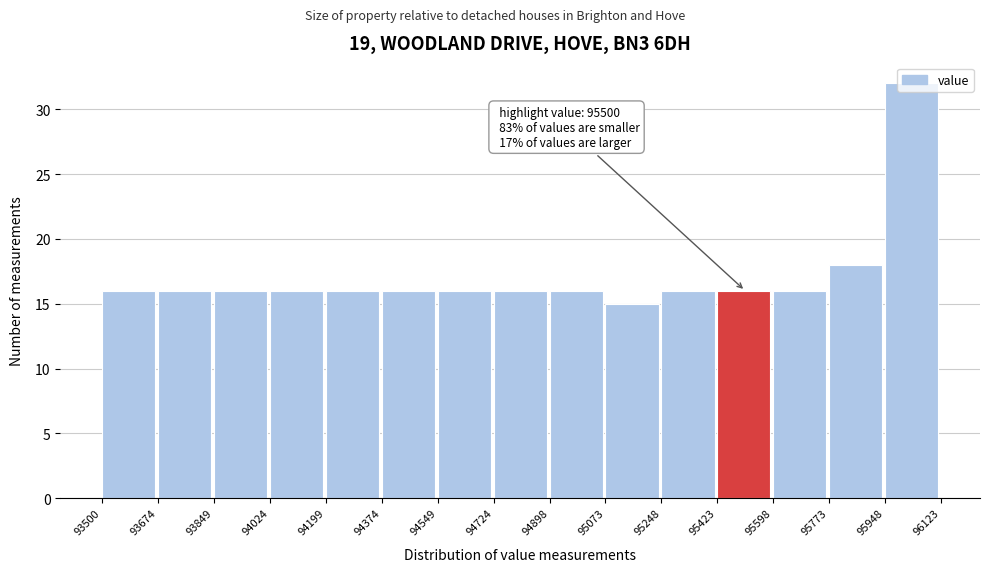

Over which range of the x-axis is the bar tallest?

95948 to 96123